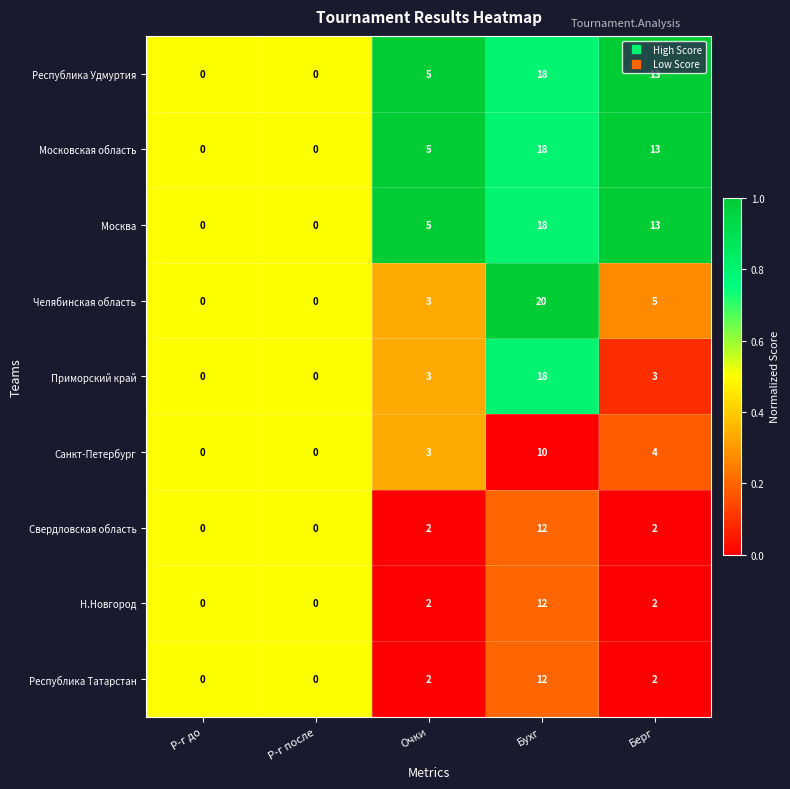

What is the total value across all series at Берг?

57